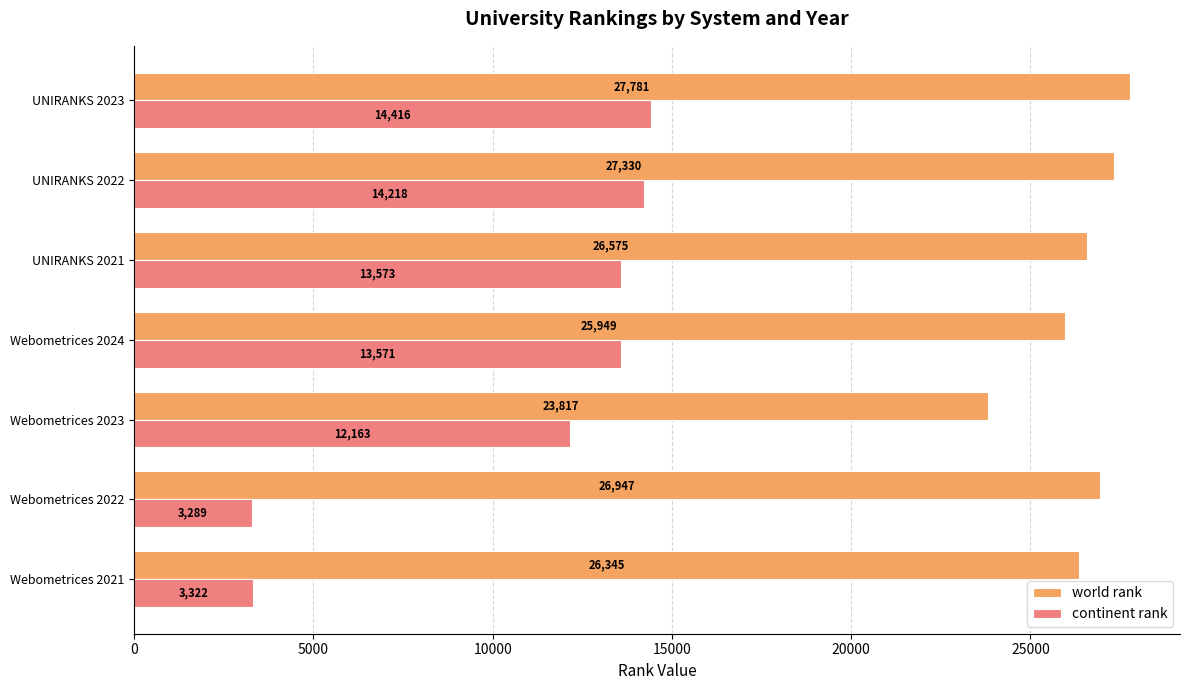

Which label corresponds to the smallest value in the chart?

Webometrices 2022